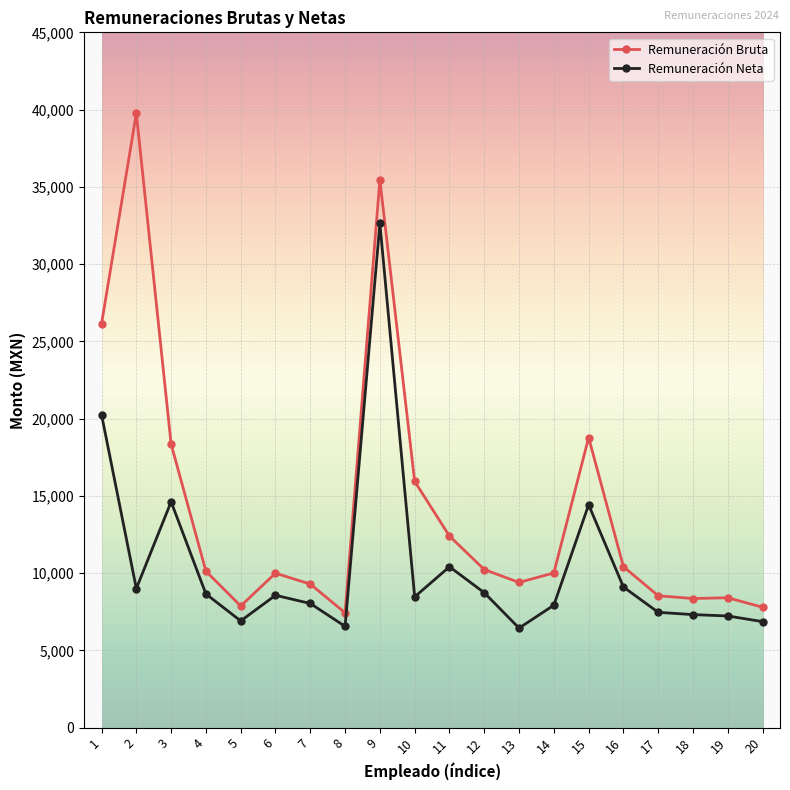

True or false: Remuneración Bruta and Remuneración Neta cross at least once.

False